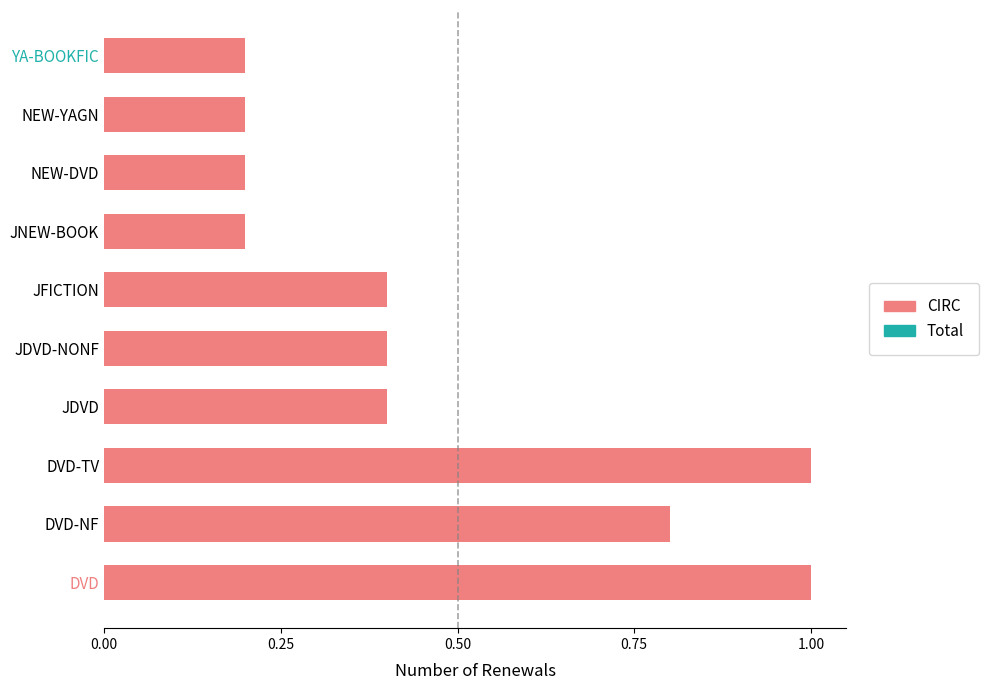

Reading bottom to top, list all the values displayed in this chart.

DVD=1.0	DVD-NF=0.8	DVD-TV=1.0	JDVD=0.4	JDVD-NONF=0.4	JFICTION=0.4	JNEW-BOOK=0.2	NEW-DVD=0.2	NEW-YAGN=0.2	YA-BOOKFIC=0.2